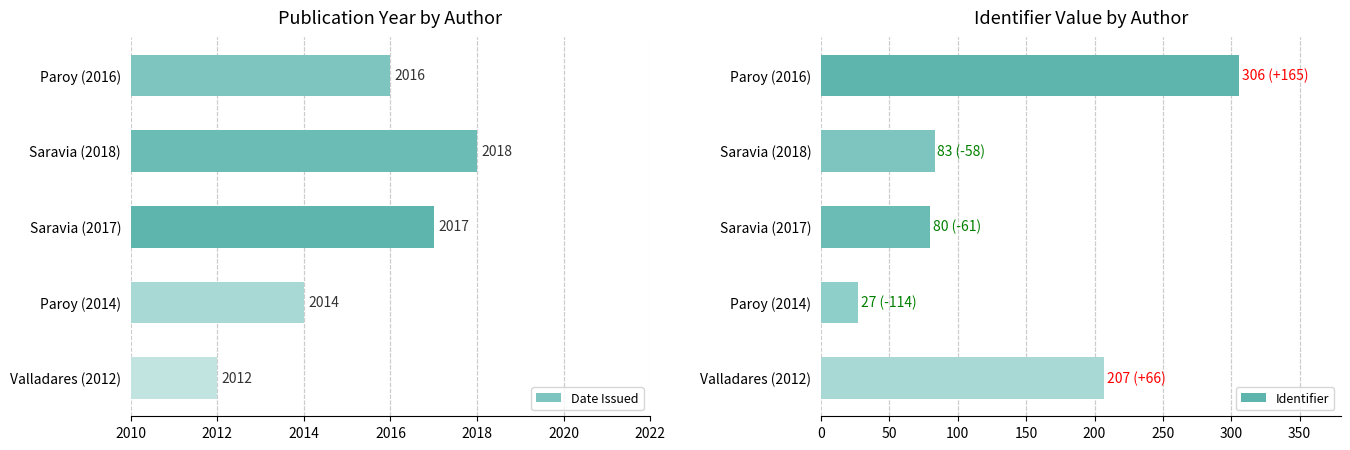

True or false: Date Issued has a value of 2018 at Saravia (2018).

True